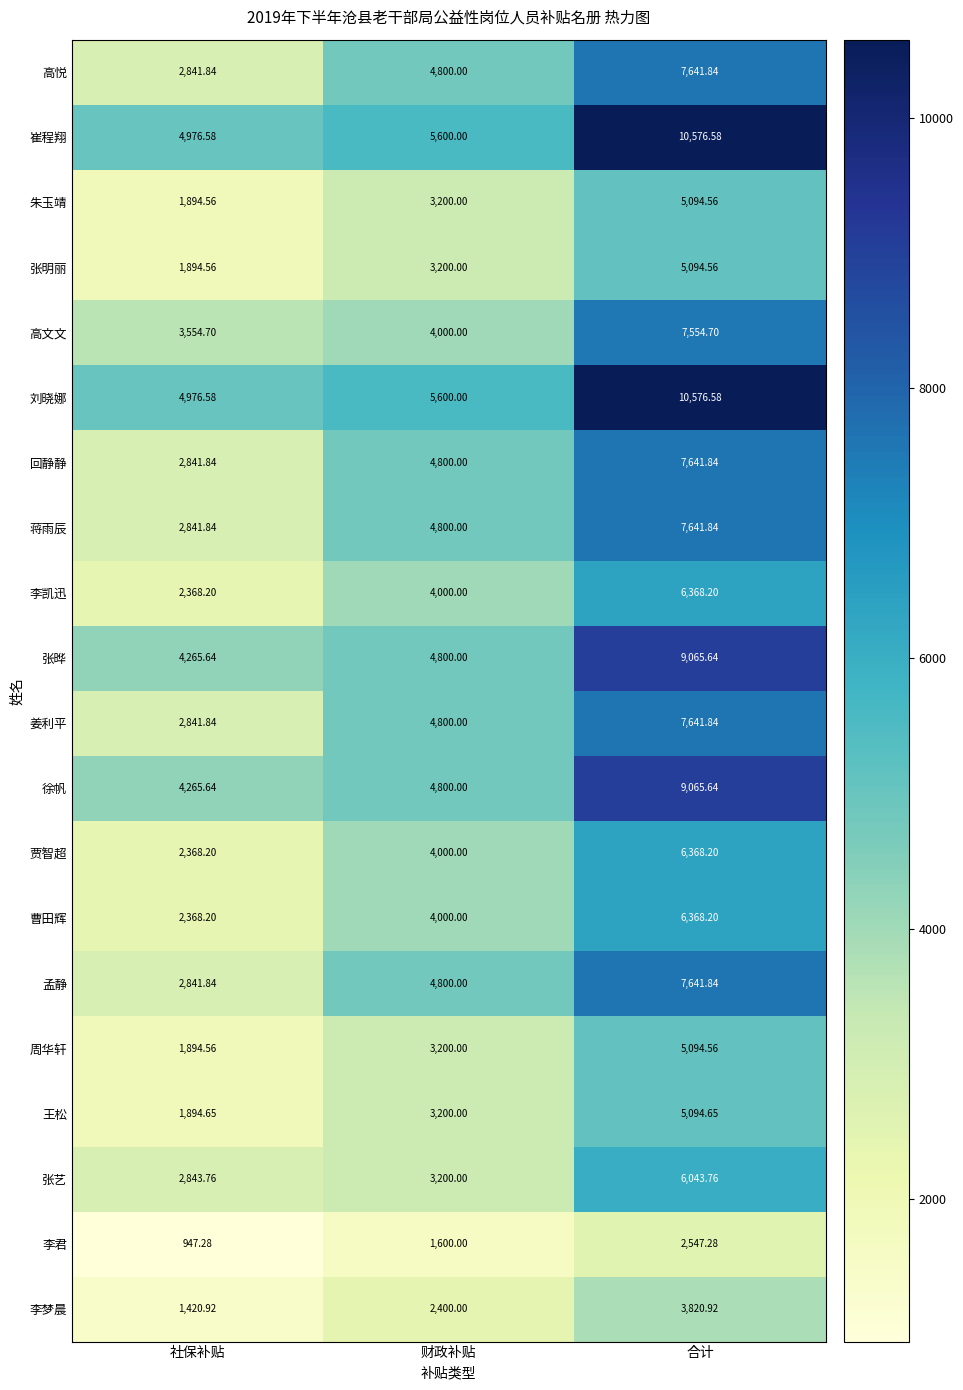

How many categories are shown in the chart?

3